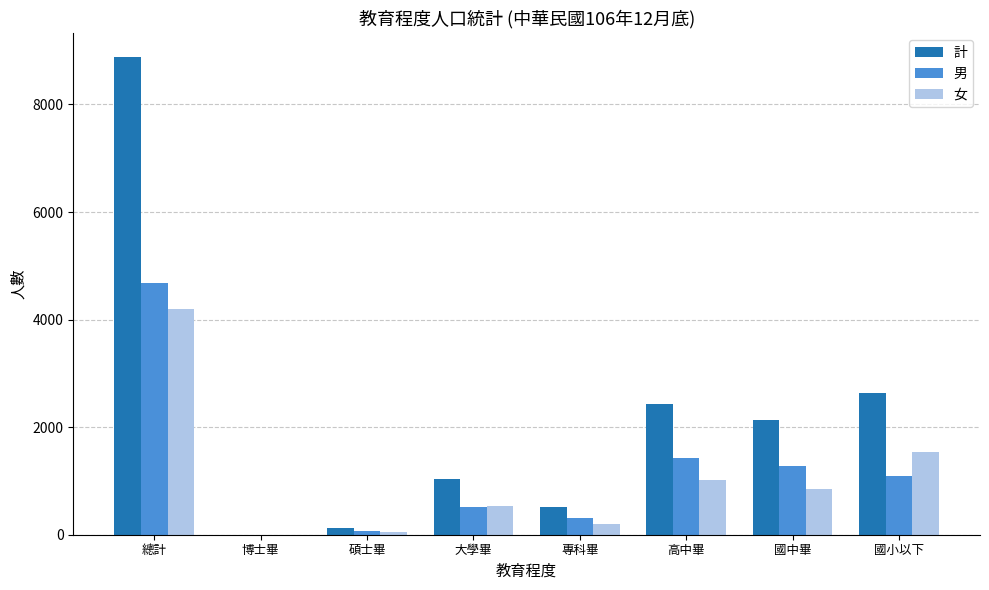

True or false: 女 has a value of 326 at 國中畢.

False